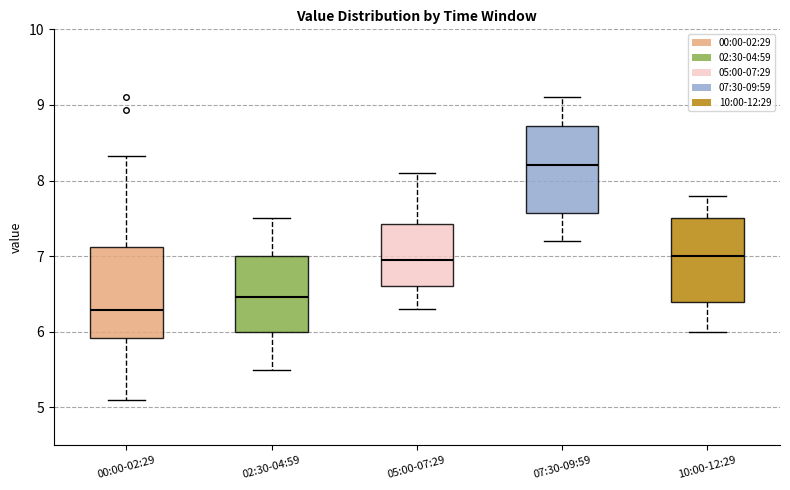

Reading left to right, read every box against the y-axis: the position of its median line, the range the box covers, and the ends of its whiskers. The values are not printed on the chart, so give them approximately, as read against the axis.

00:00-02:29: median 6.3, box 5.9 to 7.1, whiskers 5.1 to 8.3
02:30-04:59: median 6.5, box 6.0 to 7.0, whiskers 5.5 to 7.5
05:00-07:29: median 7.0, box 6.6 to 7.4, whiskers 6.3 to 8.1
07:30-09:59: median 8.2, box 7.6 to 8.7, whiskers 7.2 to 9.1
10:00-12:29: median 7.0, box 6.4 to 7.5, whiskers 6.0 to 7.8